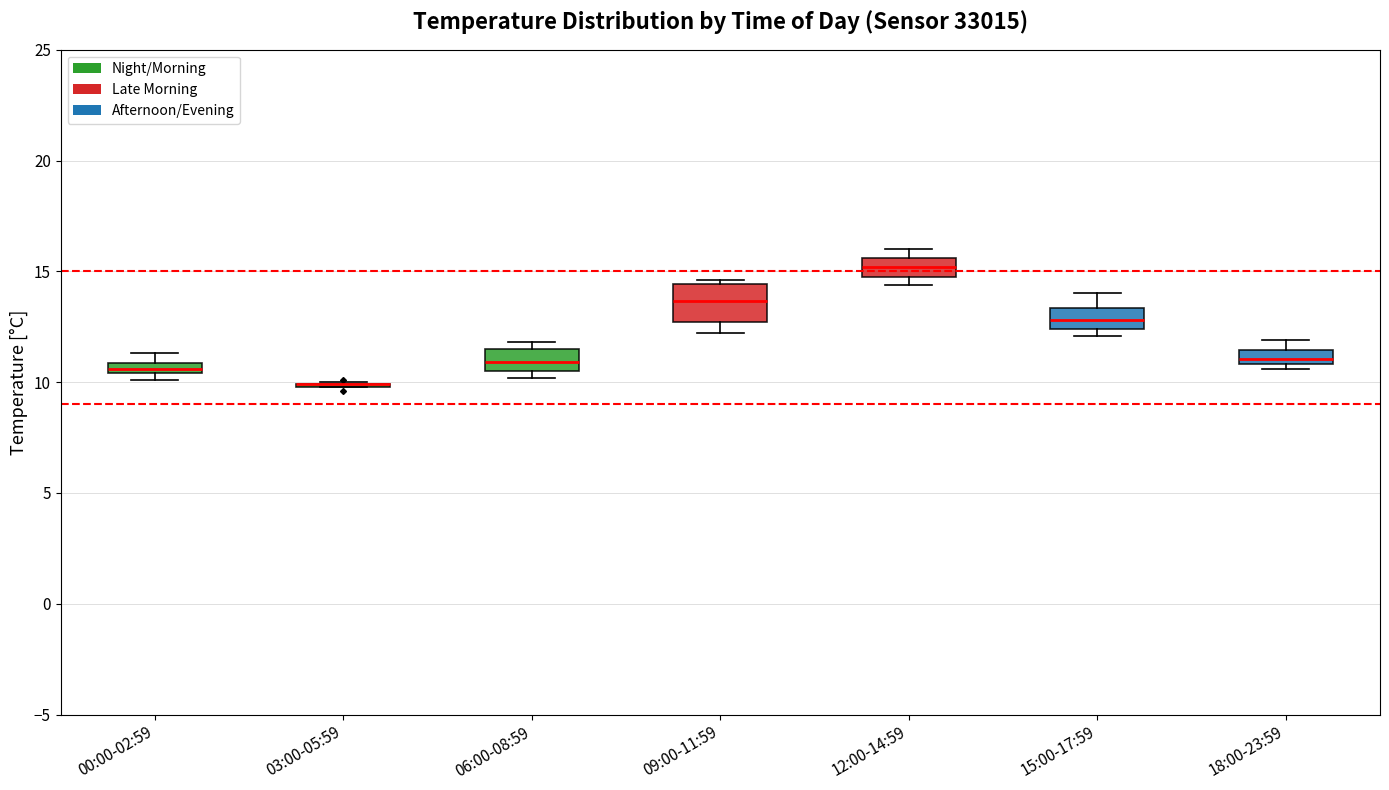

Comparing the boxes themselves (not the whiskers), which one is the tallest?

09:00-11:59